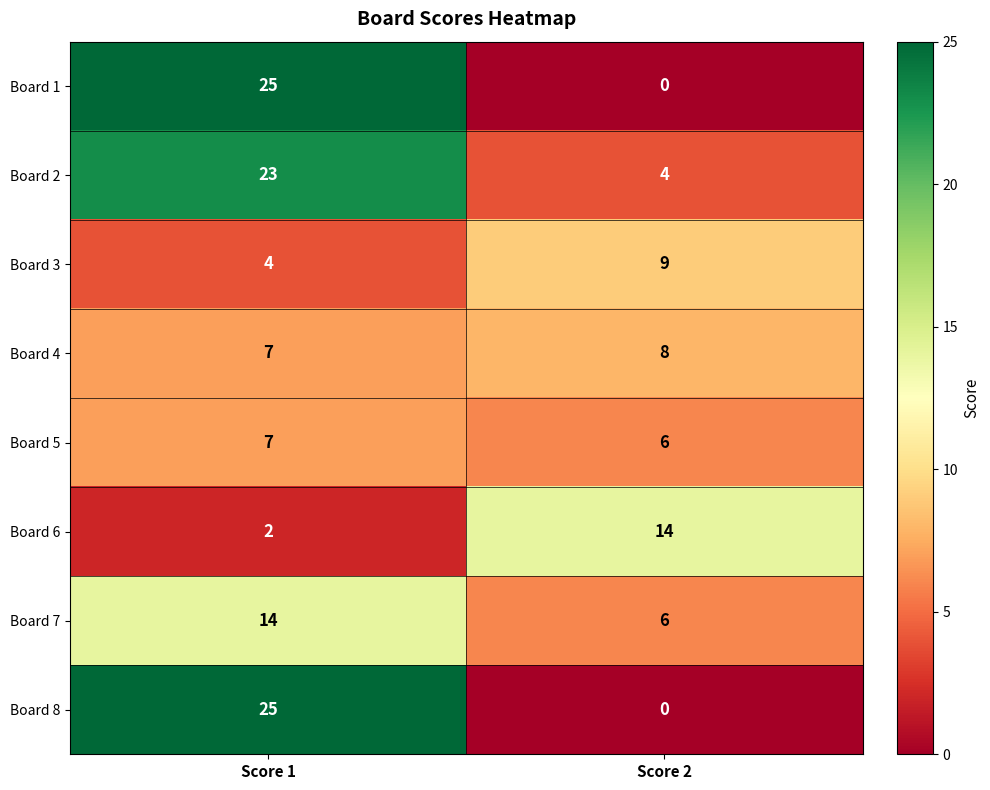

List the labels in order of Board 1 value, smallest first.

Score 2, Score 1